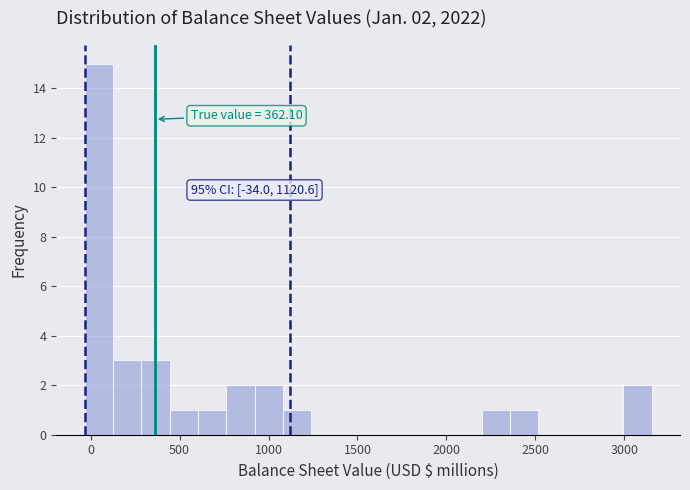

Around what value on the x-axis is the tallest bar? Give the approximate position of its centre, as read against the axis.

50